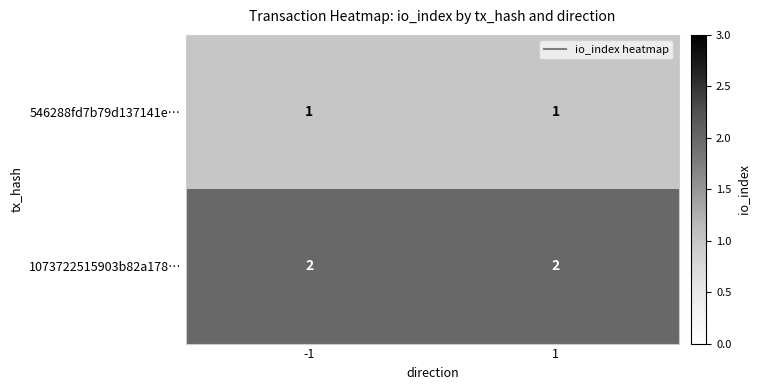

Rank the series by their maximum value, from highest to lowest.

1073722515903b82a178…, 546288fd7b79d137141e…